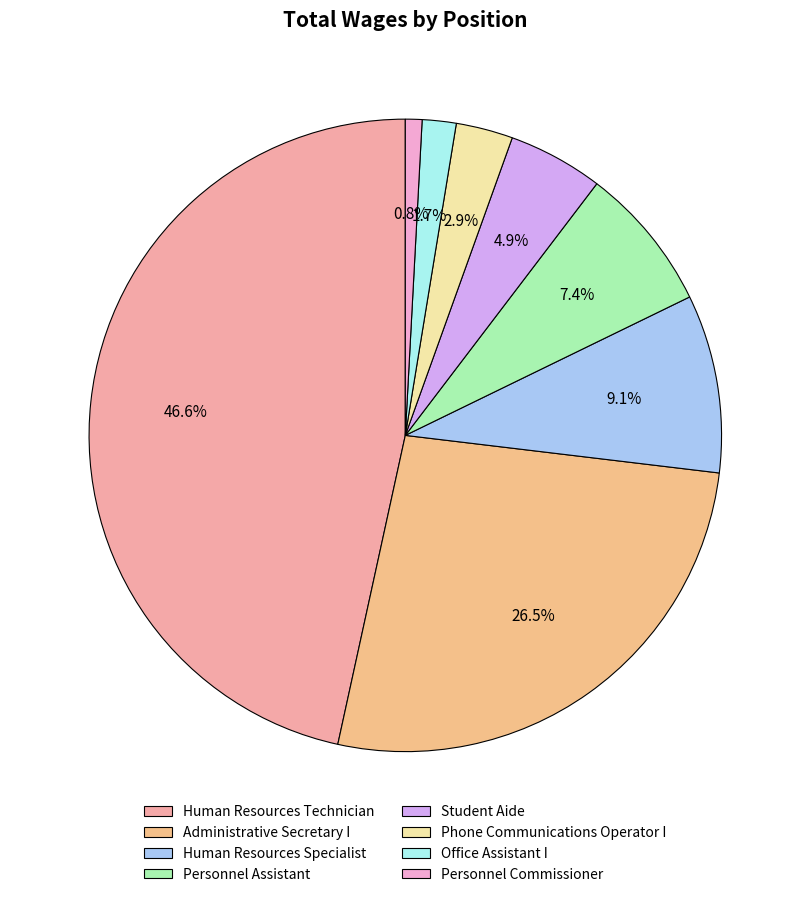

Does Human Resources Specialist represent more than half of the total?

No